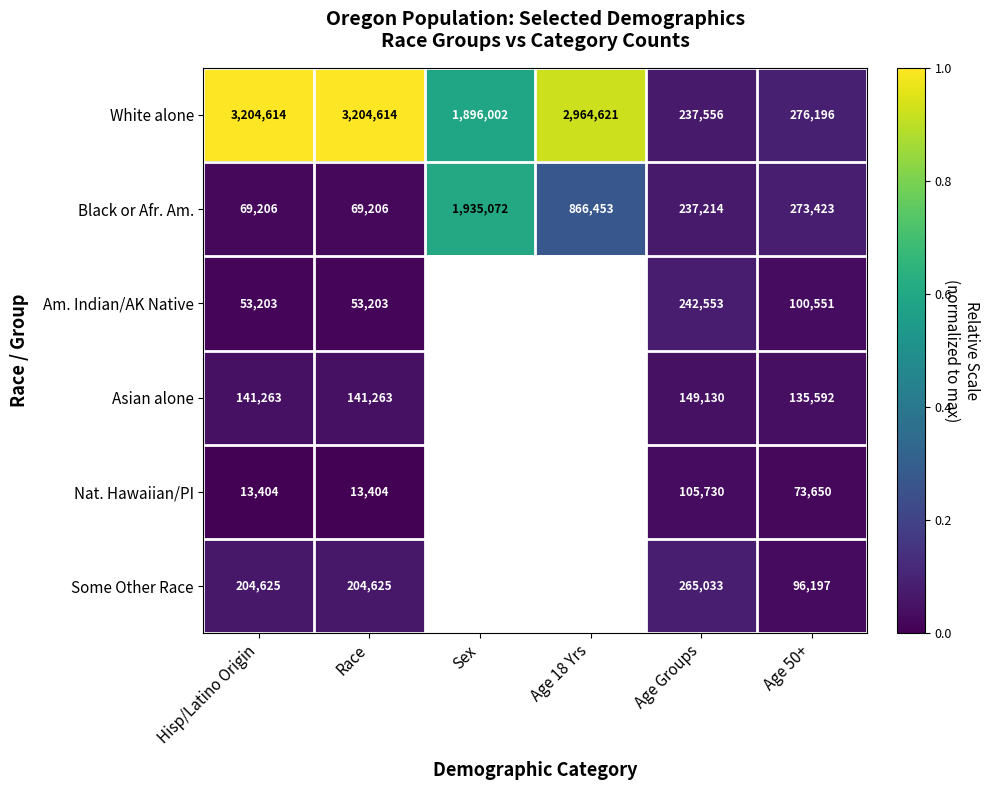

Which has a higher value, Age 50+ or Race?

Race